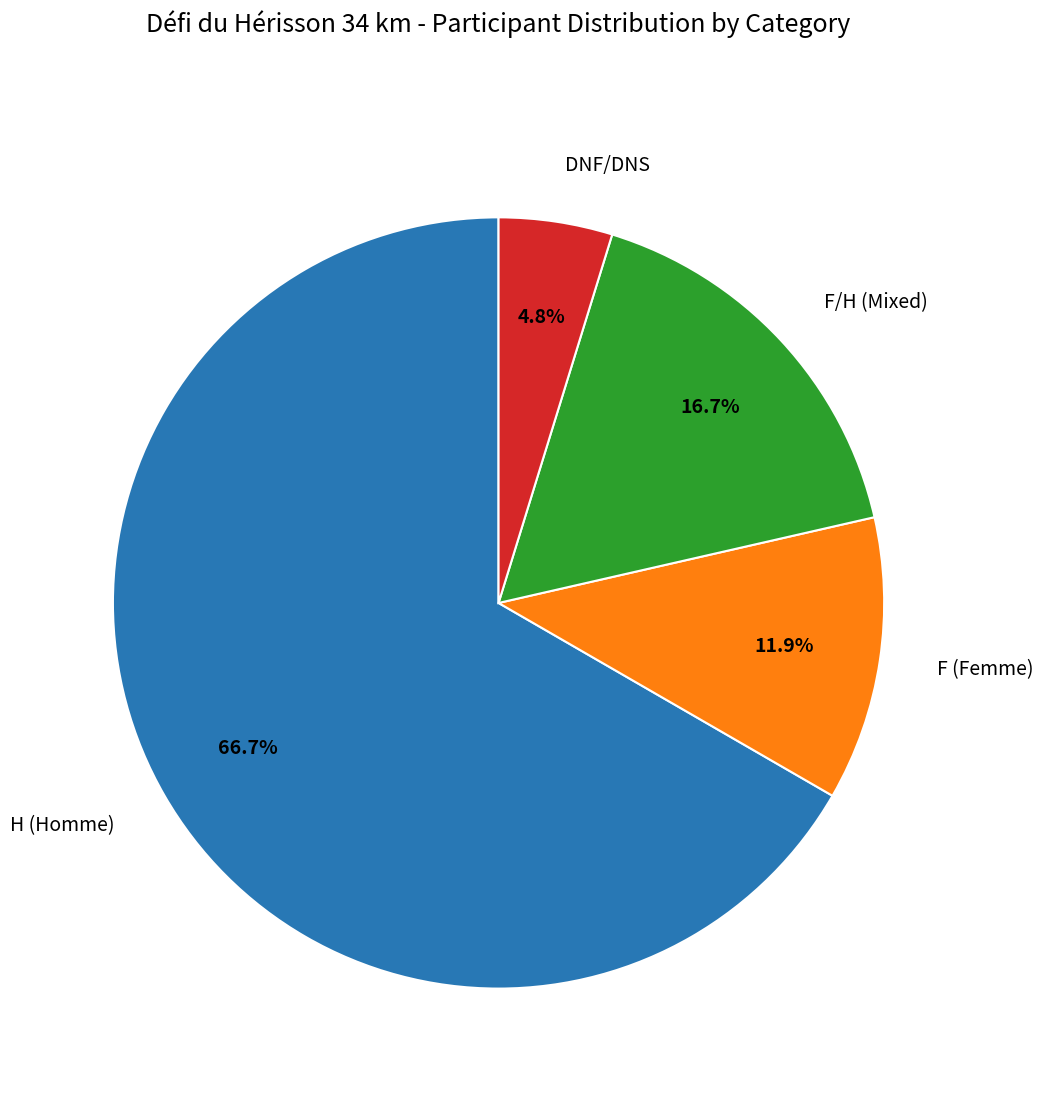

Is there any slice that represents more than half of the pie?

Yes